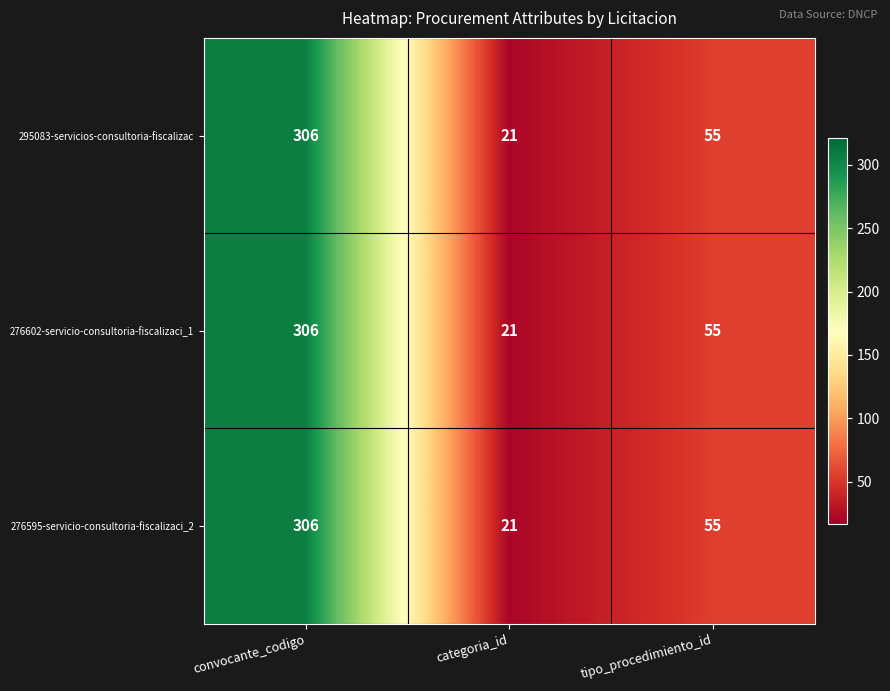

At which category does the chart reach its minimum across all series?

categoria_id